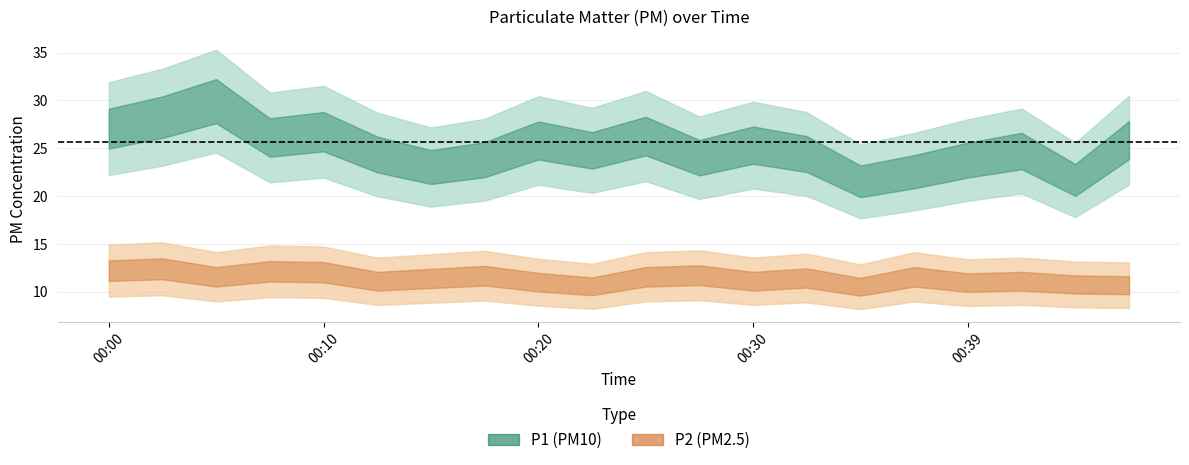

The value of P2 at 00:32 is 2.9. True or false?

False